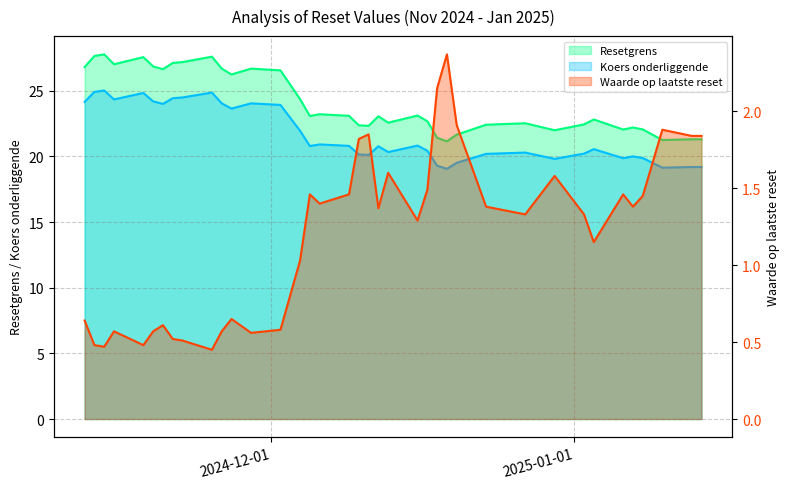

Which category has the lowest value in the Koers onderliggende series?

2024-12-19